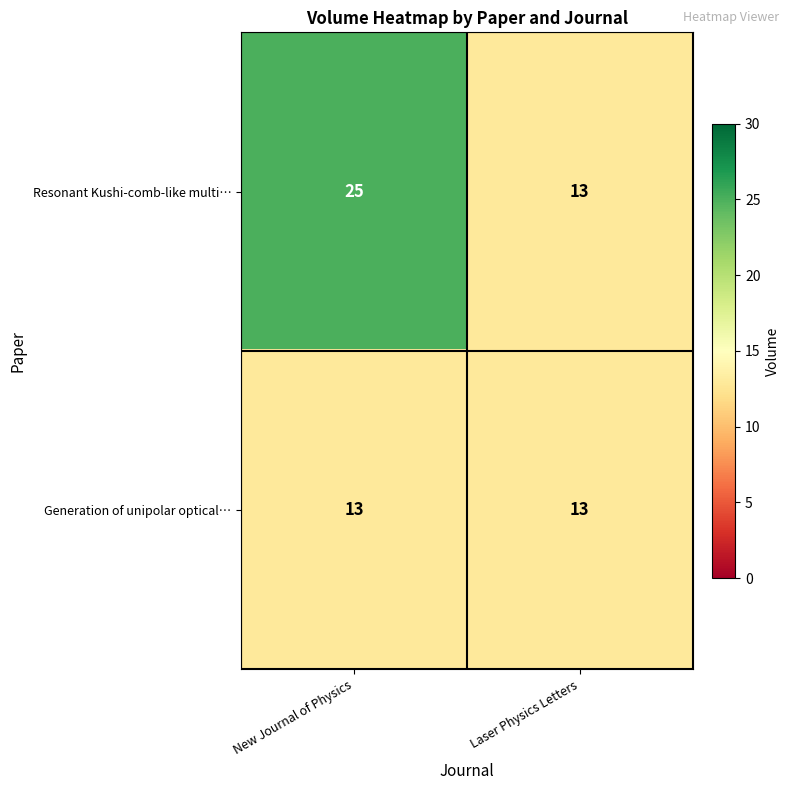

Which series has the widest spread of values?

Resonant Kushi-comb-like multi…